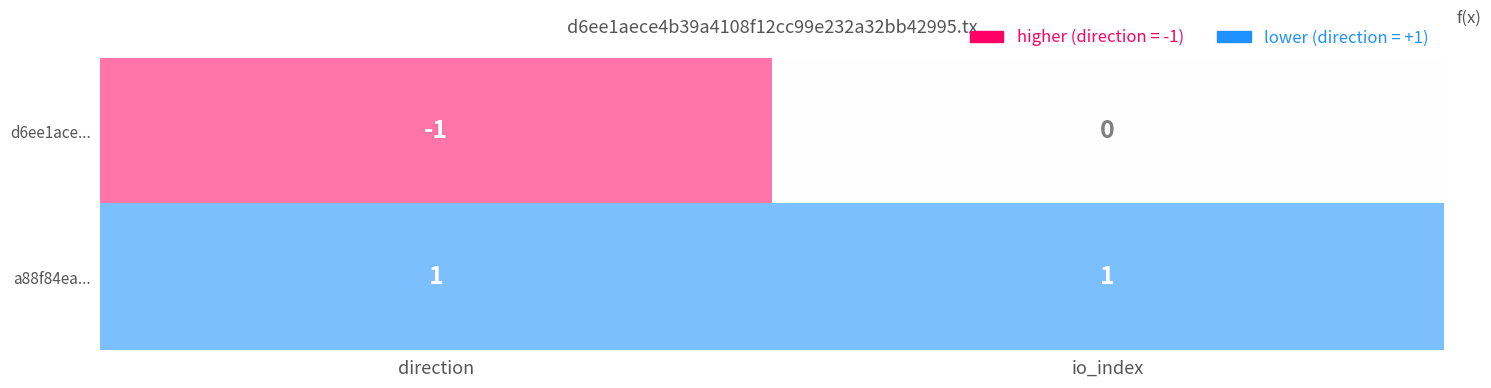

The value of d6ee1ace... at direction is -1. True or false?

True